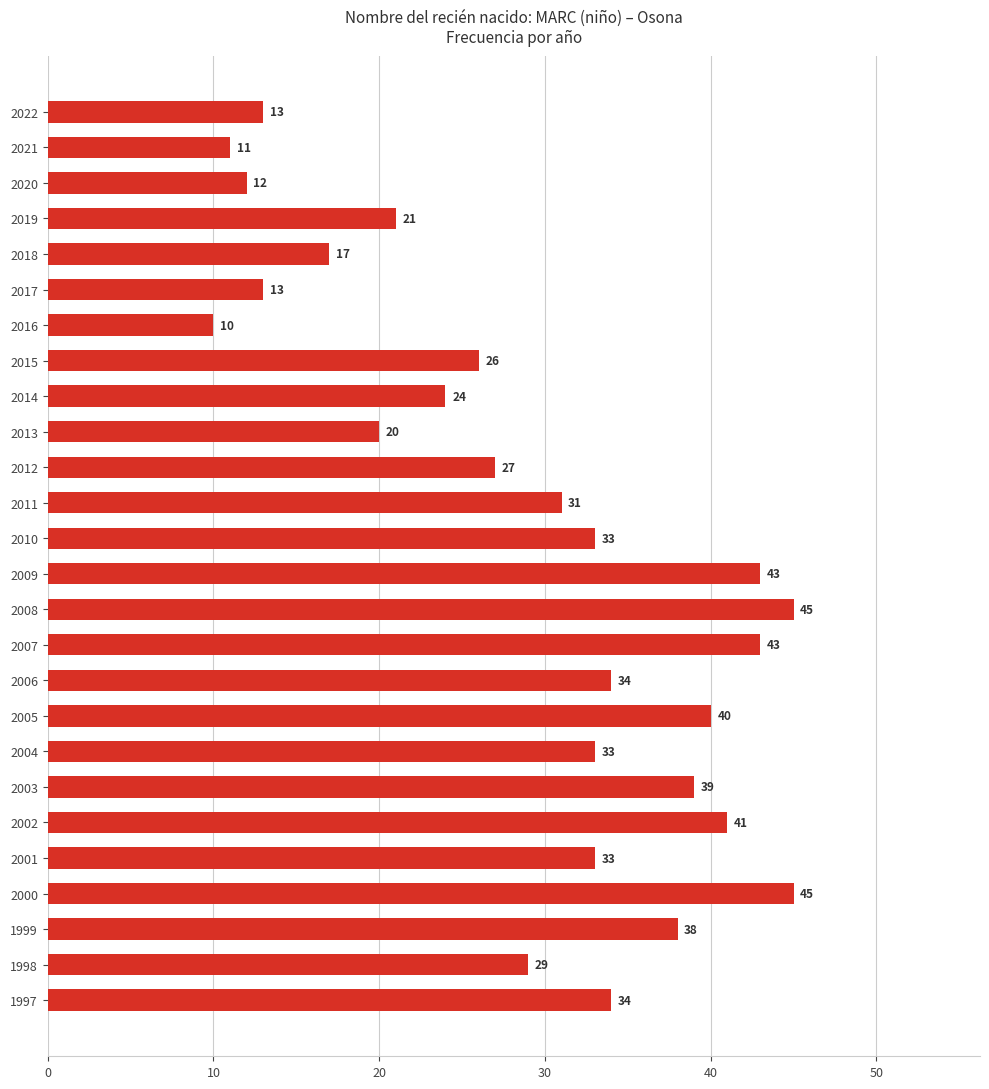

What is the greatest value displayed?

45